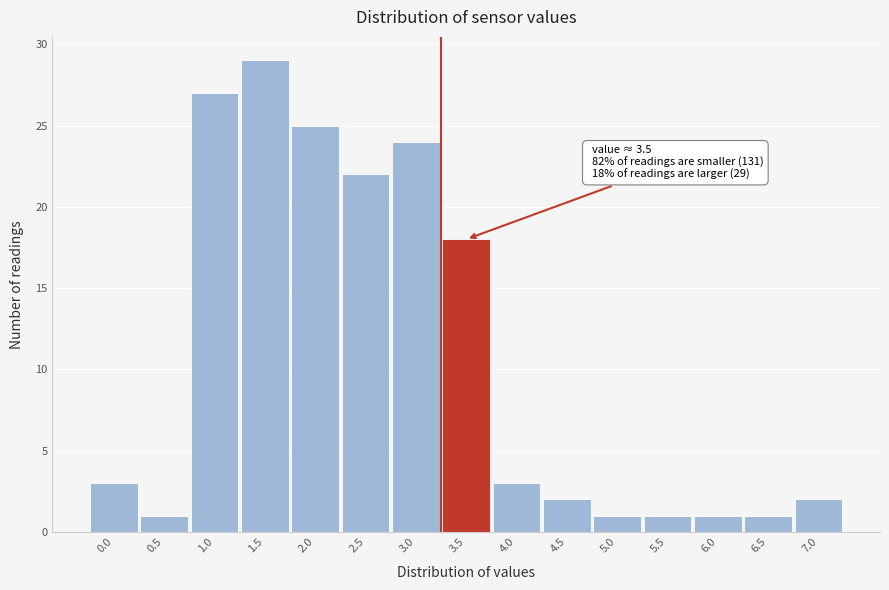

Reading left to right, list all the values displayed in this chart.

3	1	27	29	25	22	24	18	3	2	1	1	1	1	2